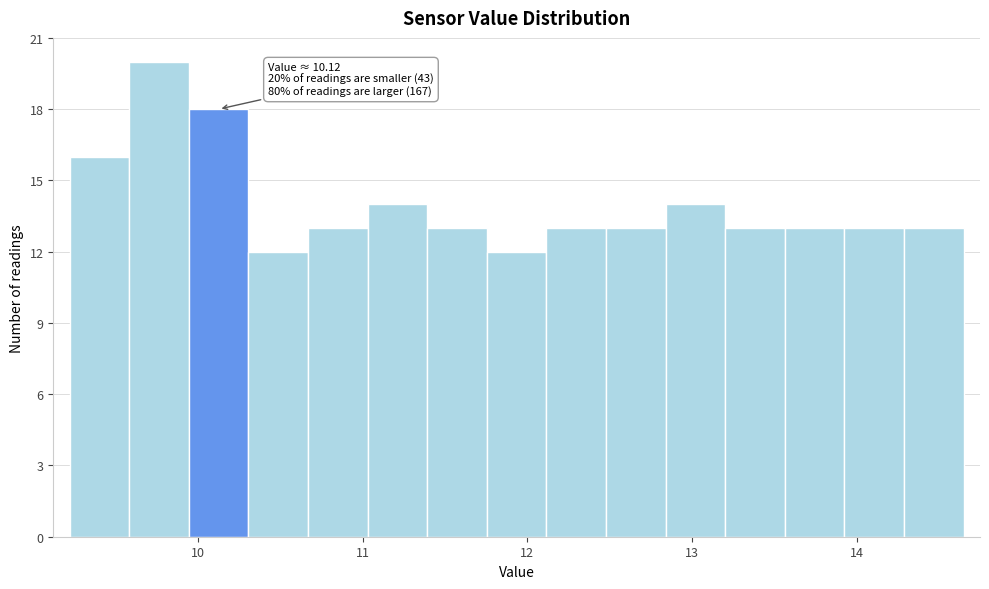

Around what value on the x-axis is the tallest bar? Give the approximate position of its centre, as read against the axis.

9.8